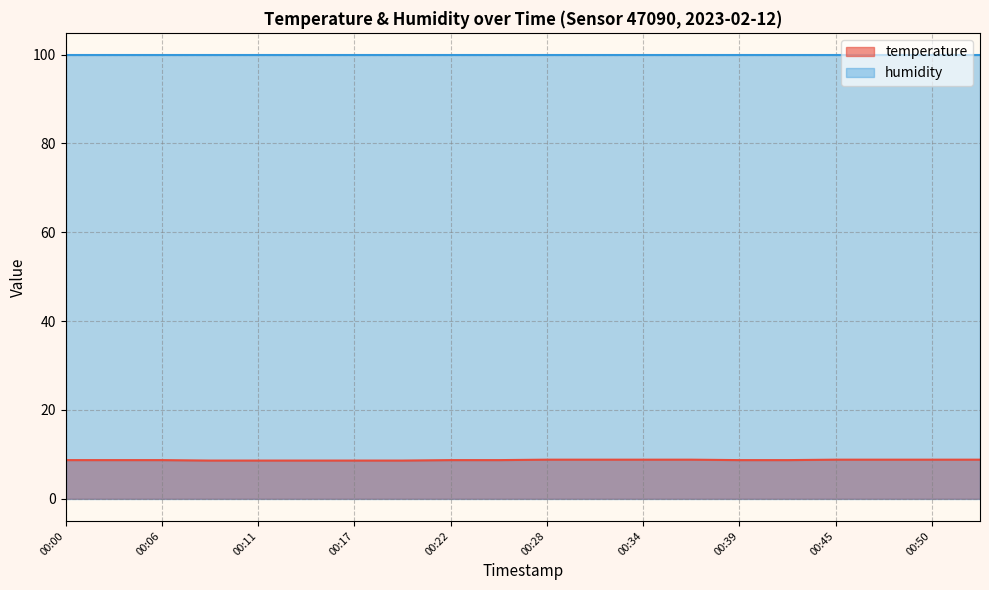

List the labels in order of value, smallest first.

00:09, 00:11, 00:14, 00:17, 00:20, 00:00, 00:03, 00:06, 00:22, 00:25, 00:39, 00:42, 00:28, 00:31, 00:34, 00:36, 00:45, 00:47, 00:50, 00:53